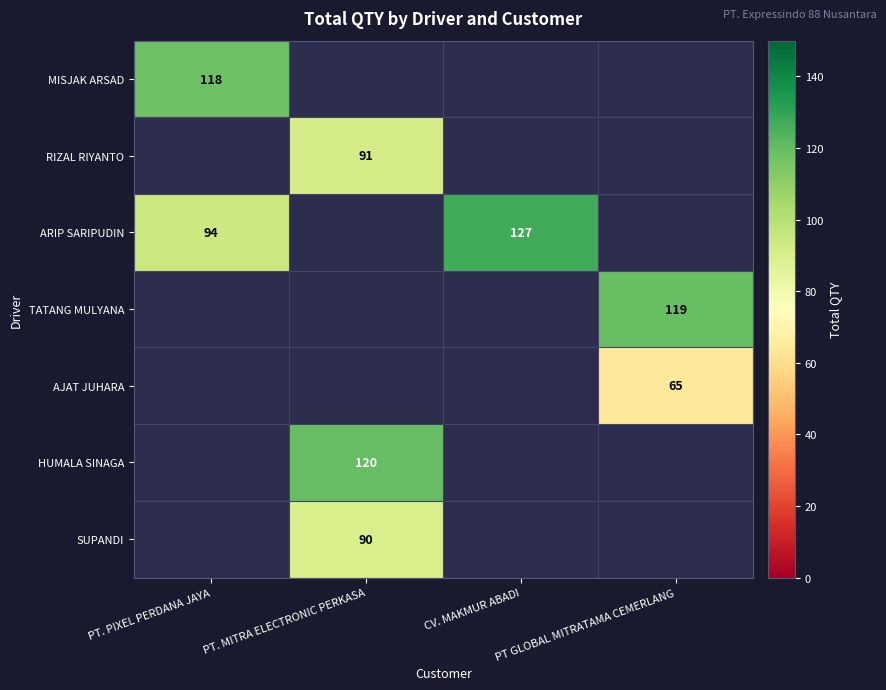

The TATANG MULYANA series shows 119 at PT GLOBAL MITRATAMA CEMERLANG. True or false?

True